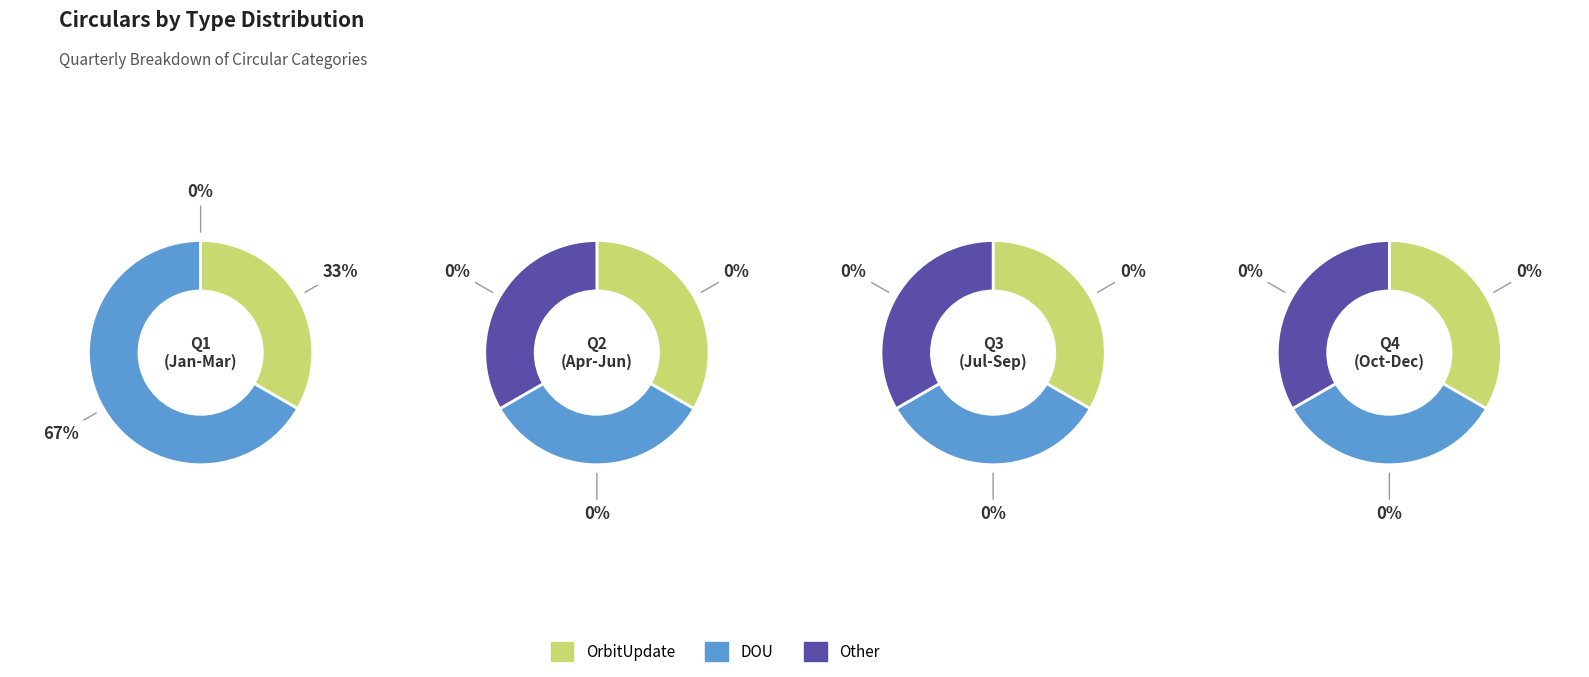

Is there a majority slice in this chart?

Yes